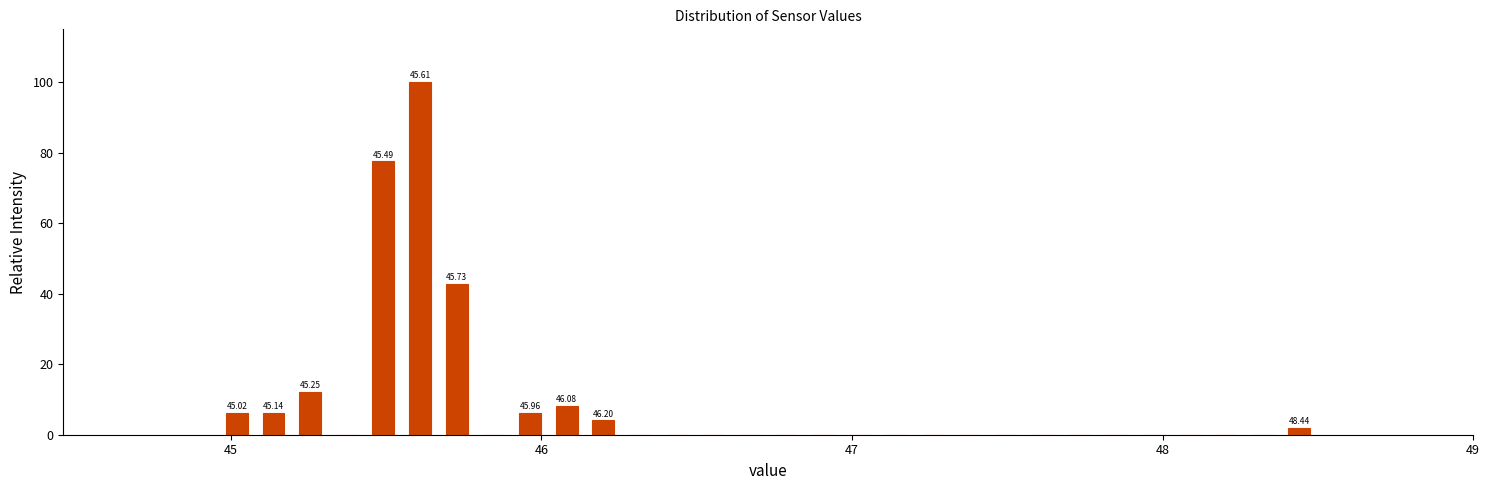

Read against the x-axis, roughly where is the centre of the tallest bar?

45.6